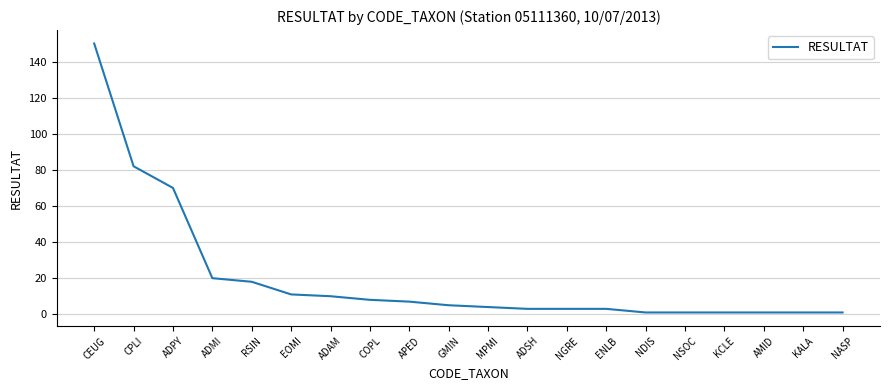

Does the chart display data point markers on the line(s)?

No